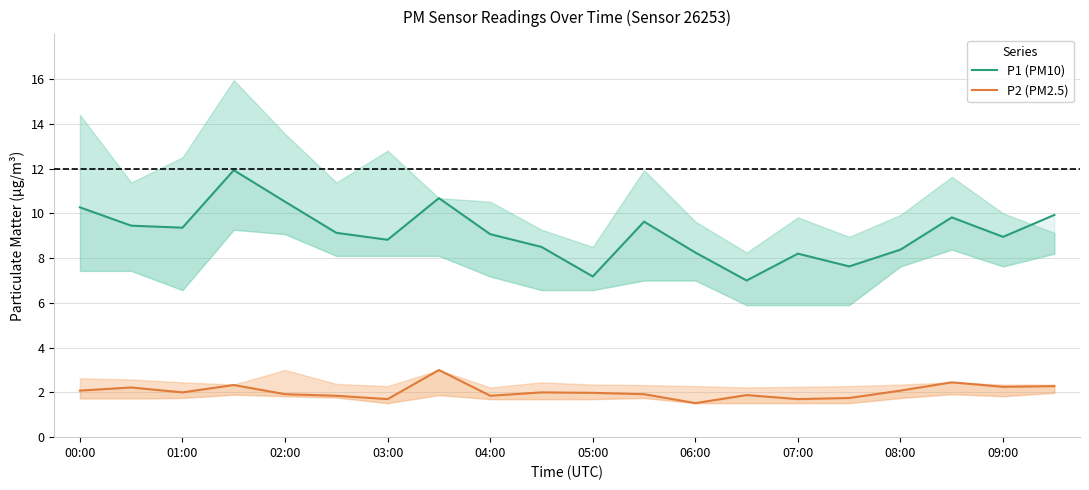

List the series in order of their peak value, highest first.

P1 (PM10), P2 (PM2.5)